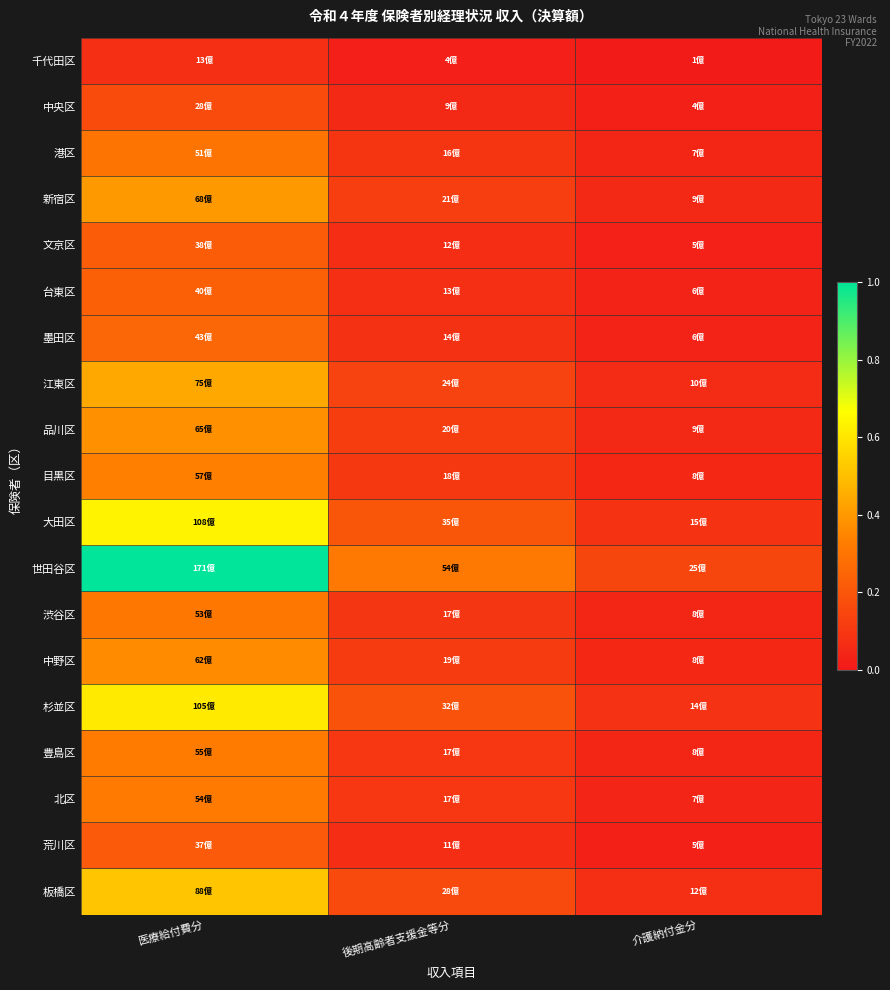

Count the number of categories in the chart.

3